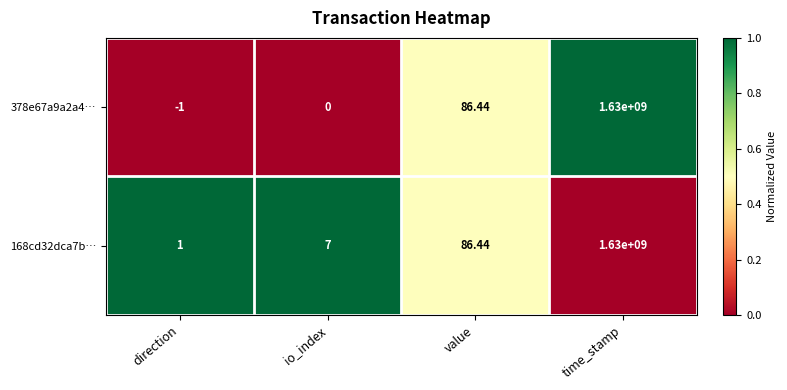

How many categories are shown in the chart?

4